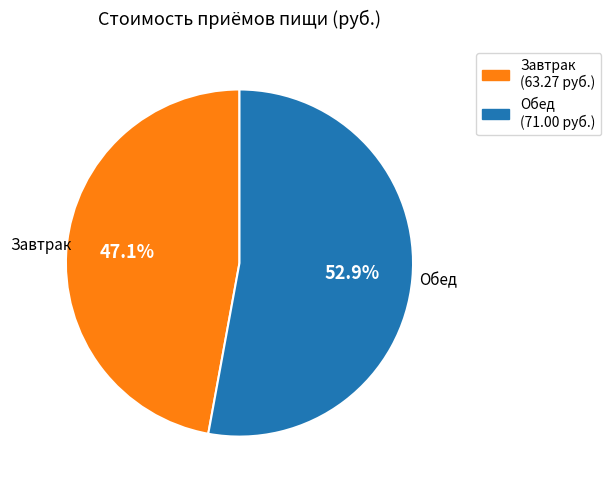

Combined, what portion of the pie is Завтрак and Обед?

100.0%